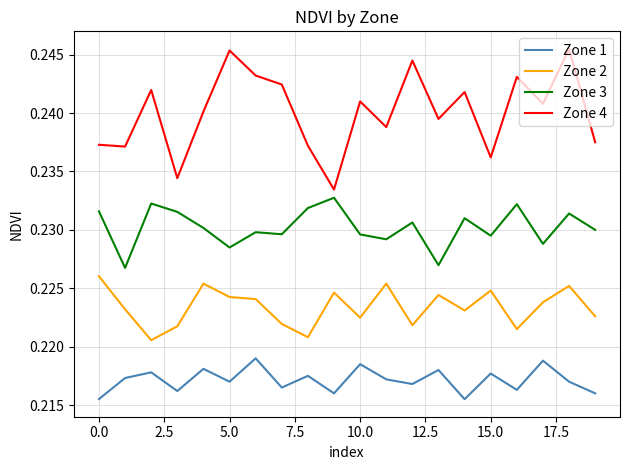

List the series in order of their overall mean, lowest first.

Zone 1, Zone 2, Zone 3, Zone 4